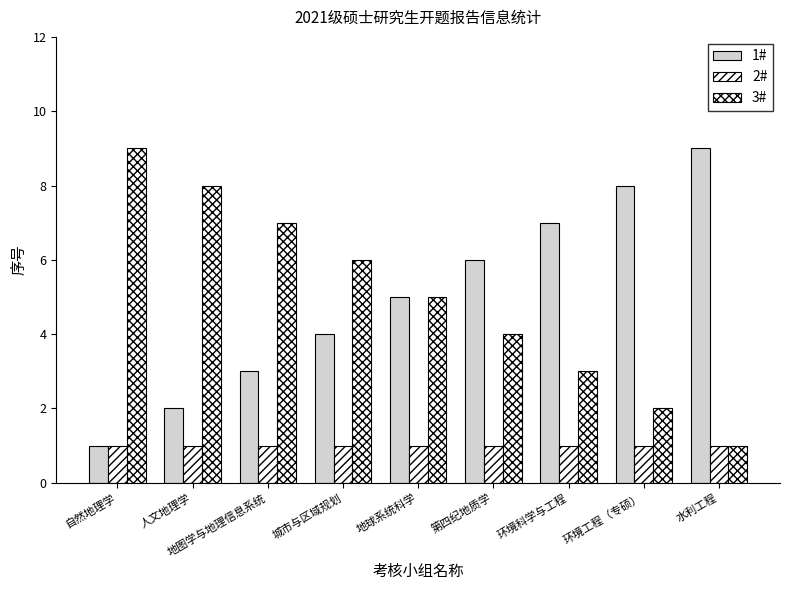

What is the difference between the highest and lowest values at 地球系统科学?

4